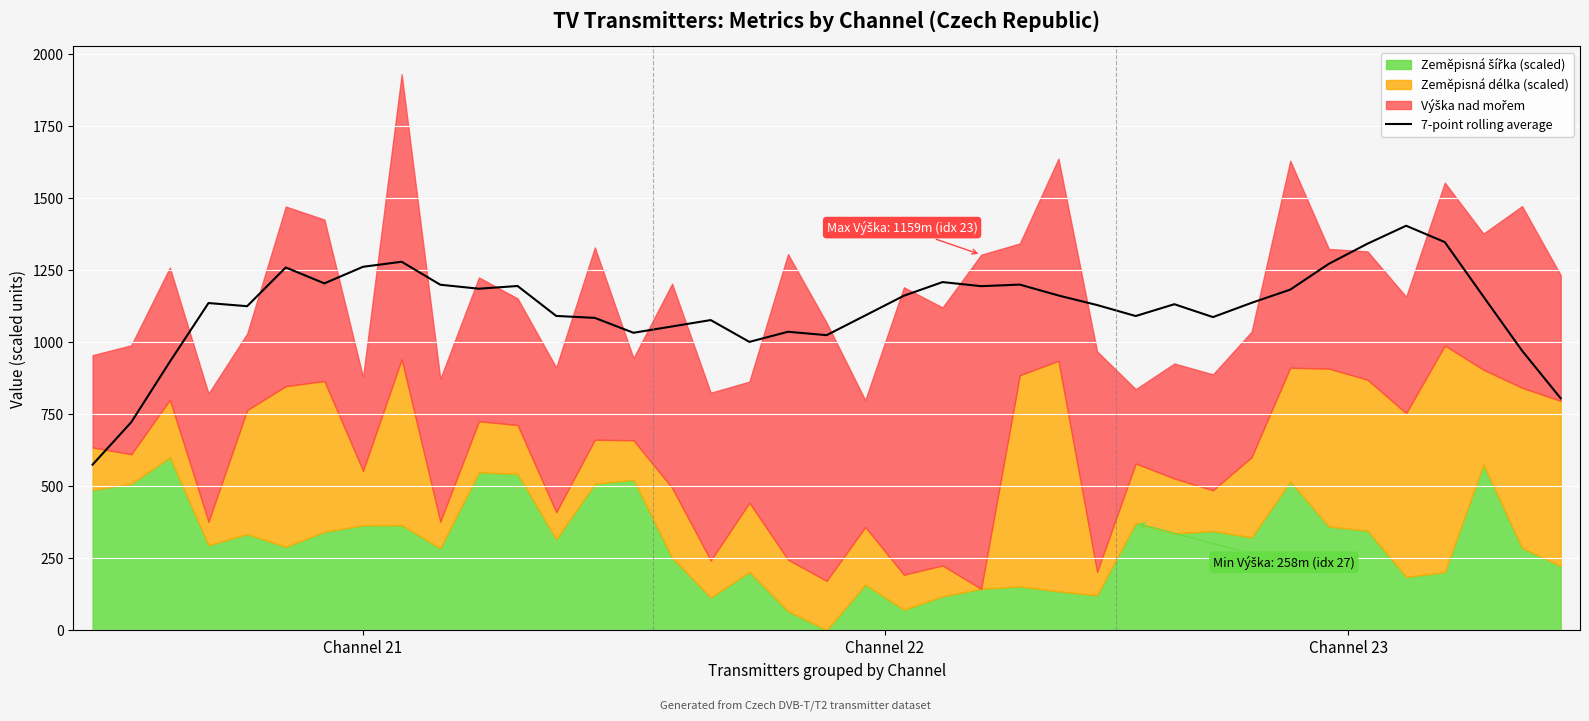

What is the difference between the values at 22 and 34?

195.4